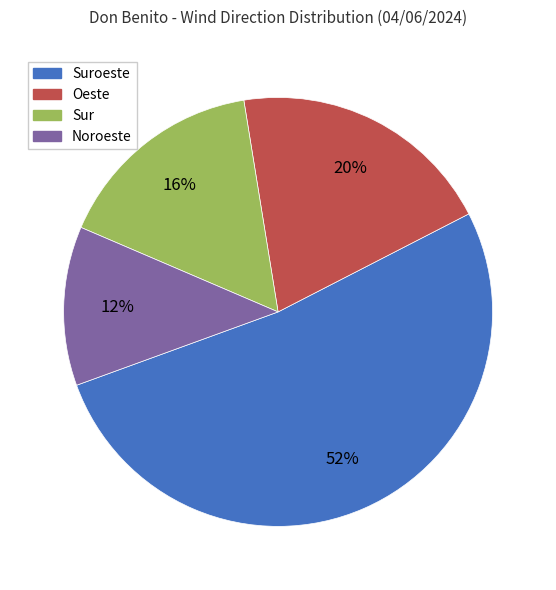

Is there a majority slice in this chart?

Yes